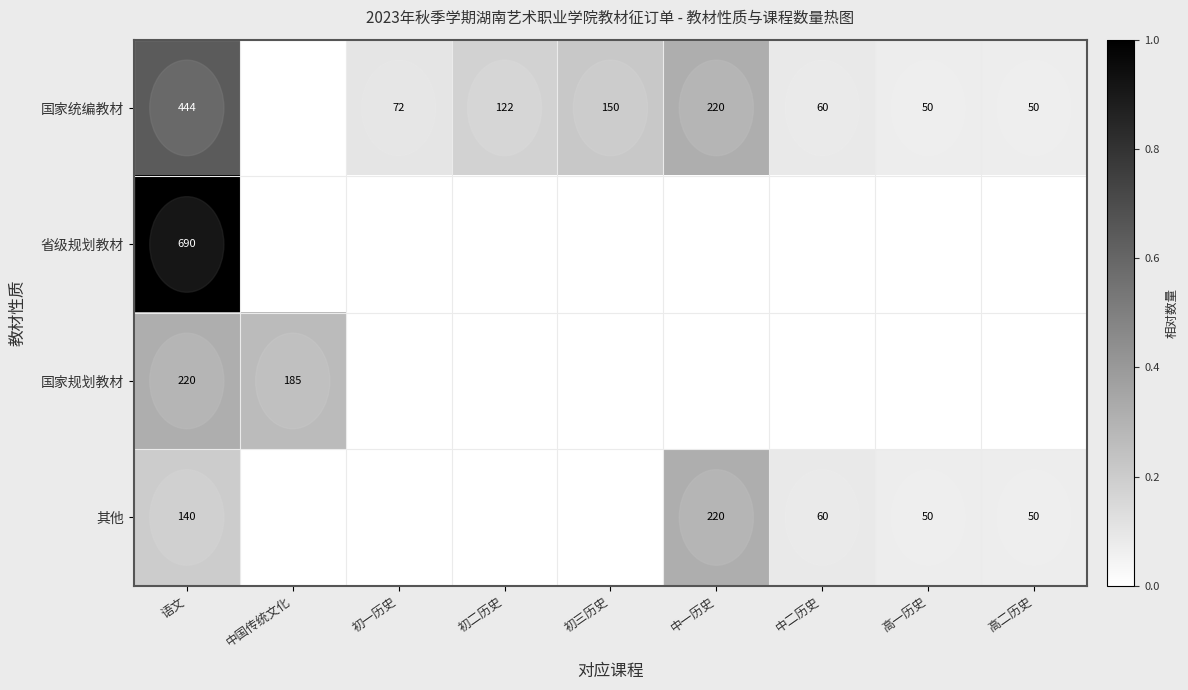

Count the number of categories in the chart.

9